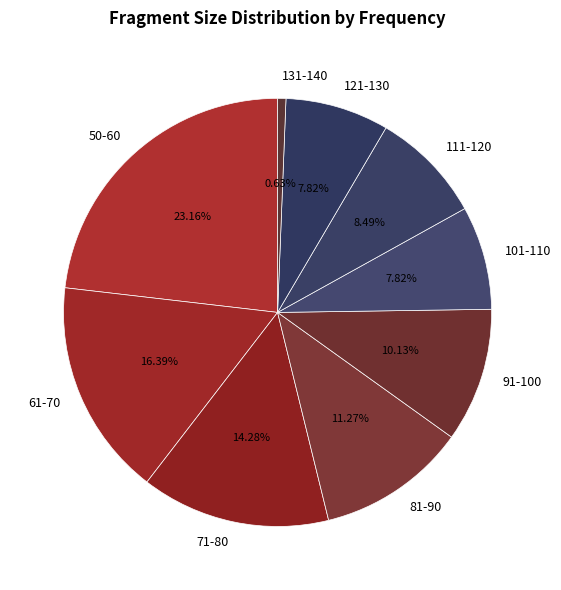

Does 121-130 account for over 50% of the chart?

No